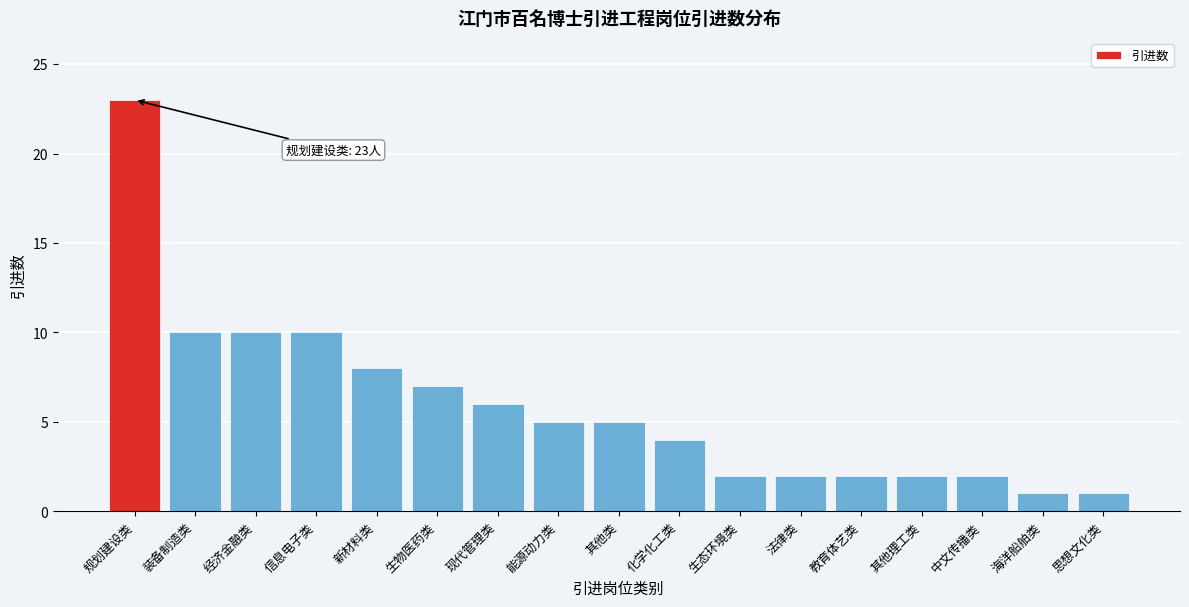

Reading left to right, transcribe all the data shown in this chart.

23	10	10	10	8	7	6	5	5	4	2	2	2	2	2	1	1